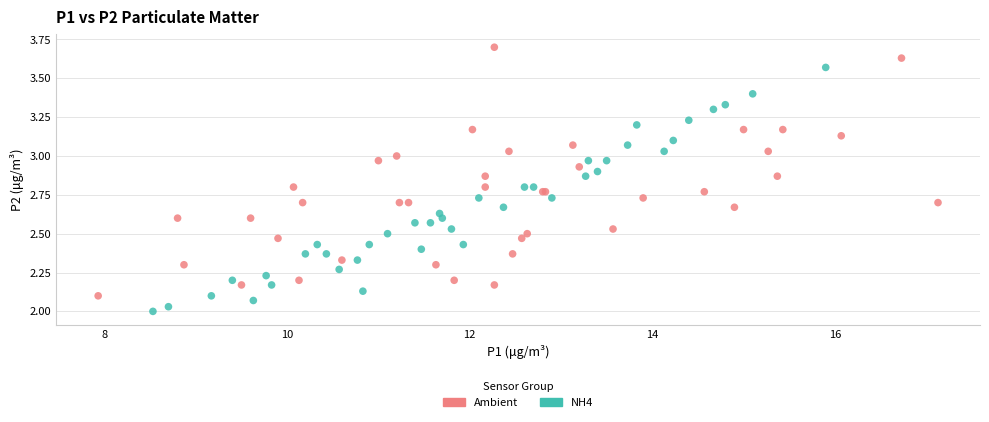

Which series contains the lowest Y value?

NH4